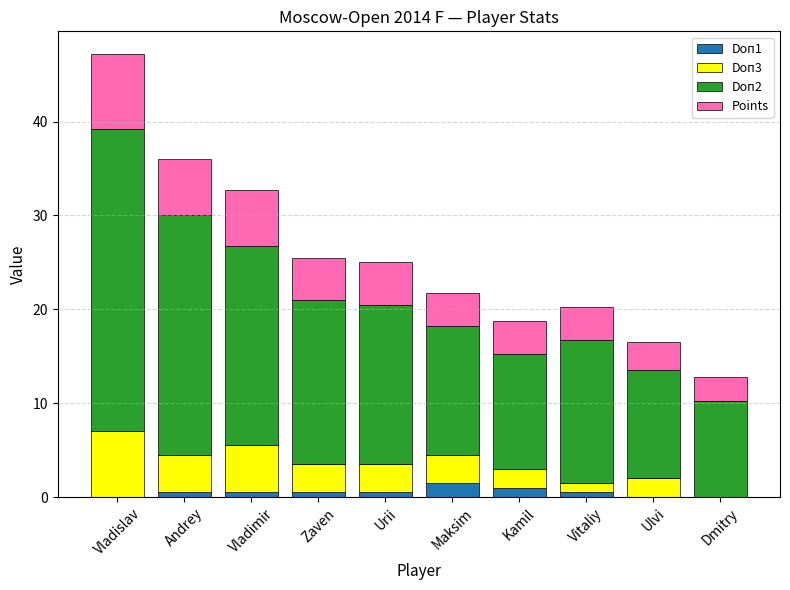

What is the total value across all series at Andrey?

36.0